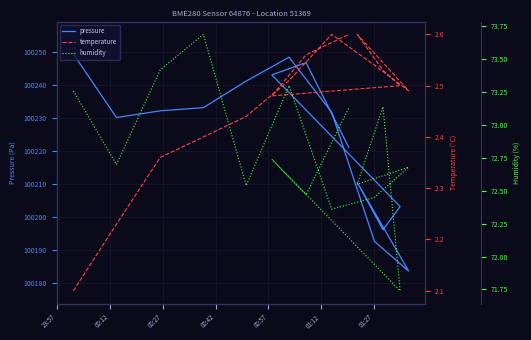

How many values in the pressure series exceed 100231?

8